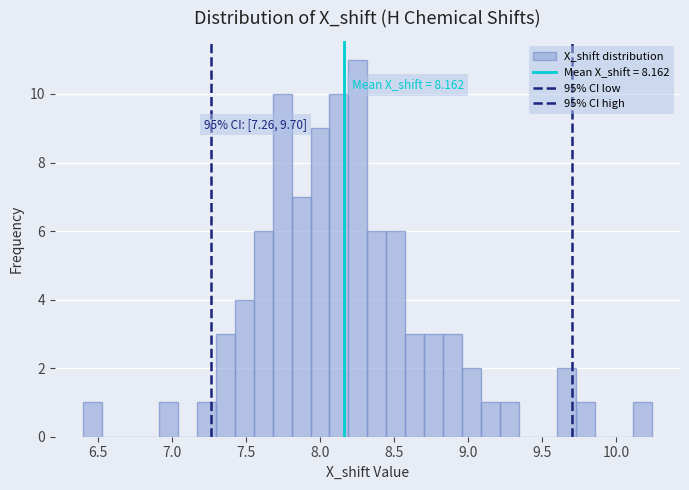

Around what value on the x-axis is the tallest bar? Give the approximate position of its centre, as read against the axis.

8.25